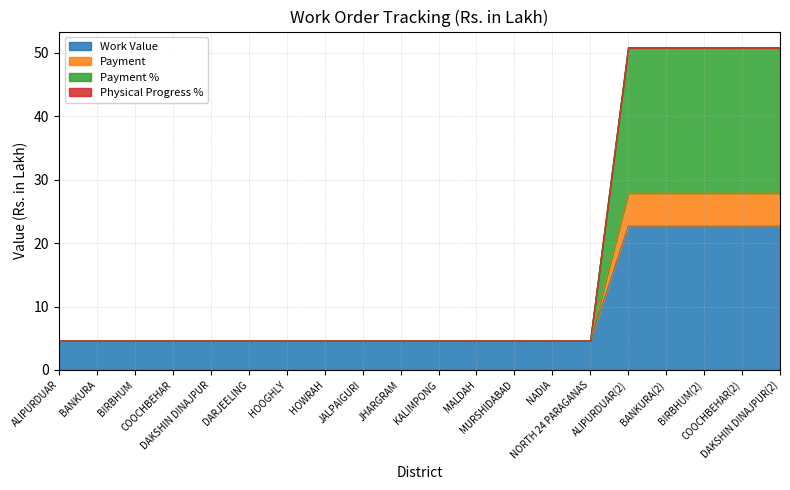

What is the difference between the maximum and minimum values in the Work Value series?

18.1